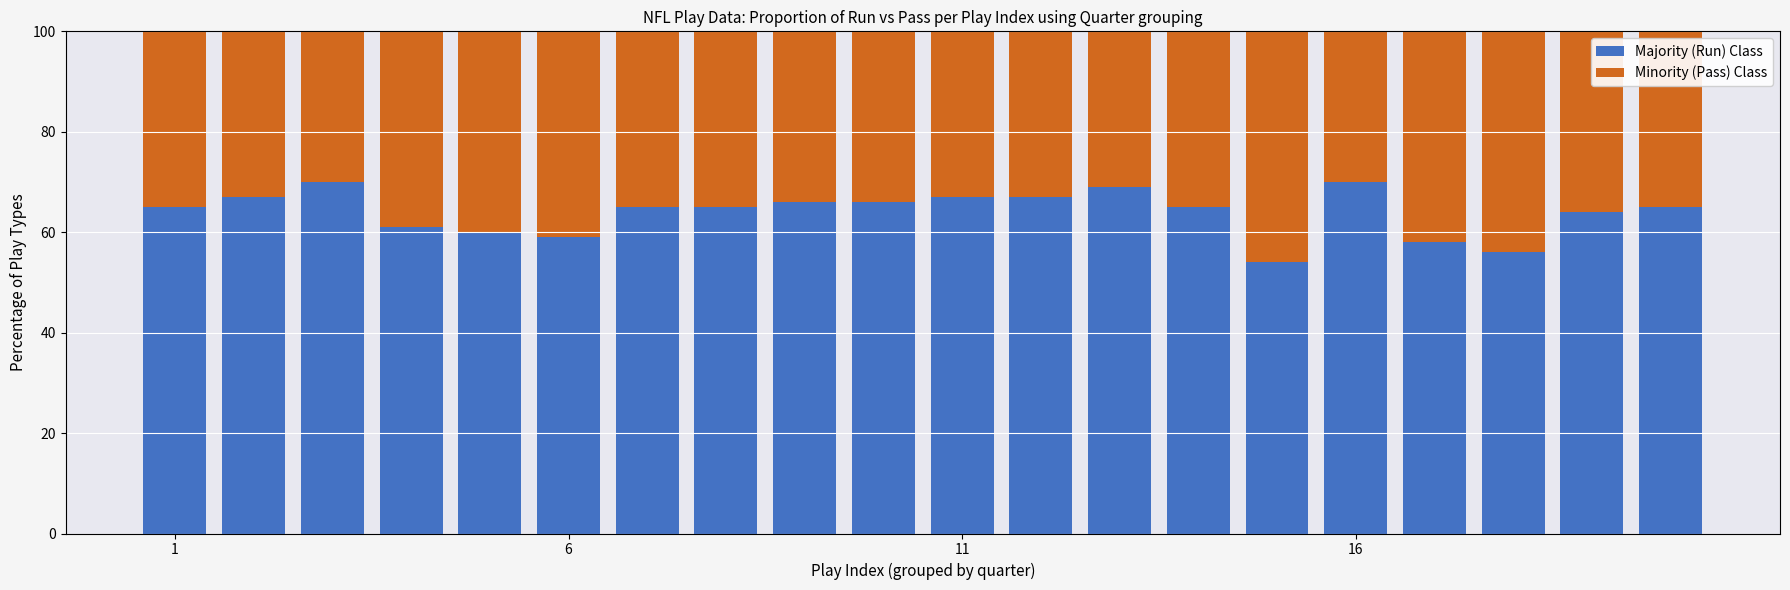

Does the chart contain any negative values?

No